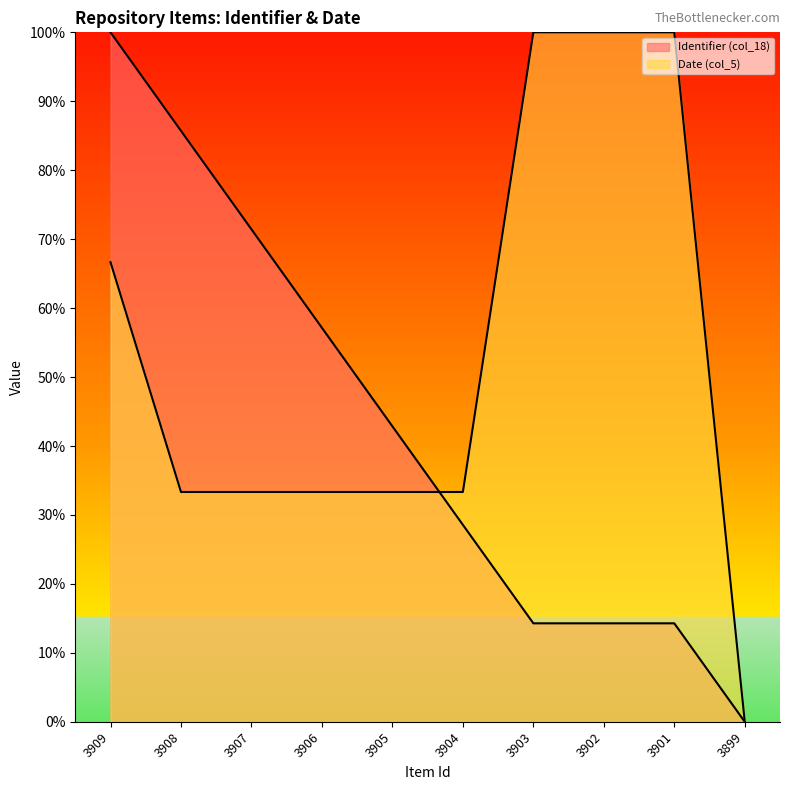

Rank the categories by Date (col_5) value from lowest to highest.

3899, 3908, 3907, 3906, 3905, 3904, 3909, 3903, 3902, 3901